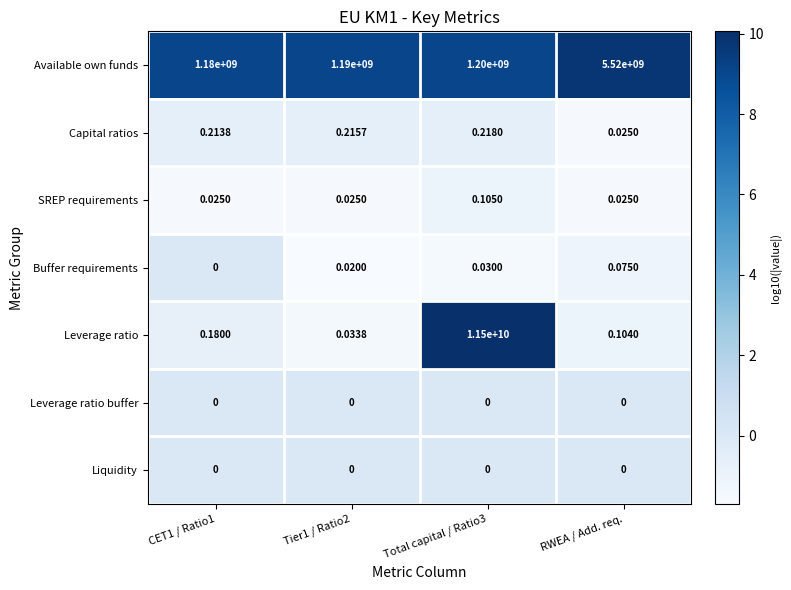

Between Total capital / Ratio3 and RWEA / Add. req., which series saw the biggest shift?

Leverage ratio